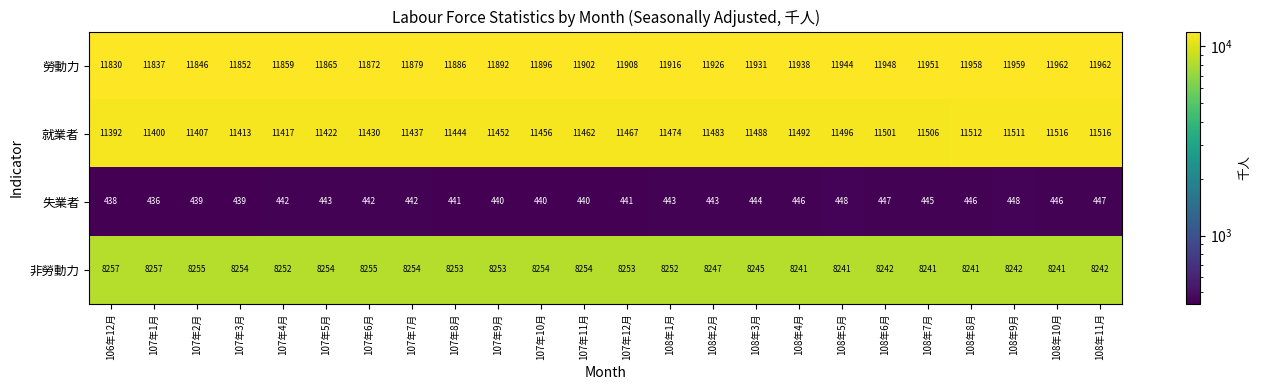

What is the greatest value displayed?

11962